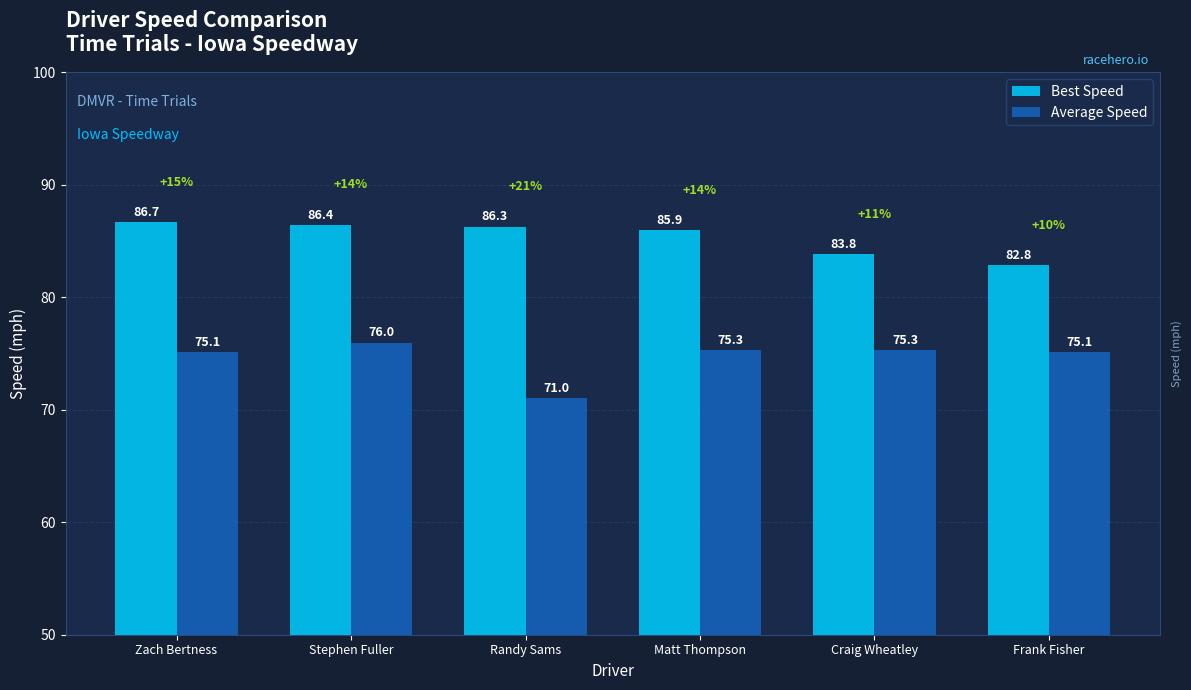

What is the difference between the highest and lowest values at Craig Wheatley?

8.5